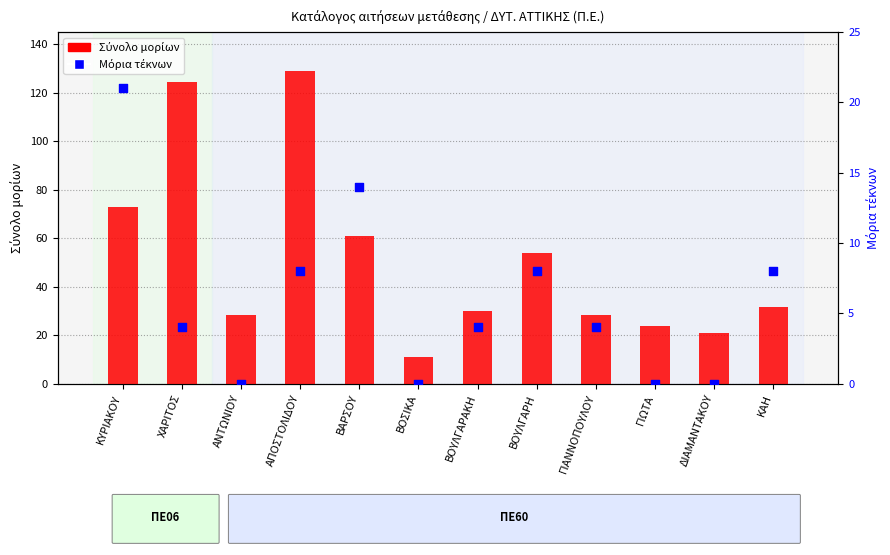

Which series contains the highest Y value?

Σύνολο μορίων